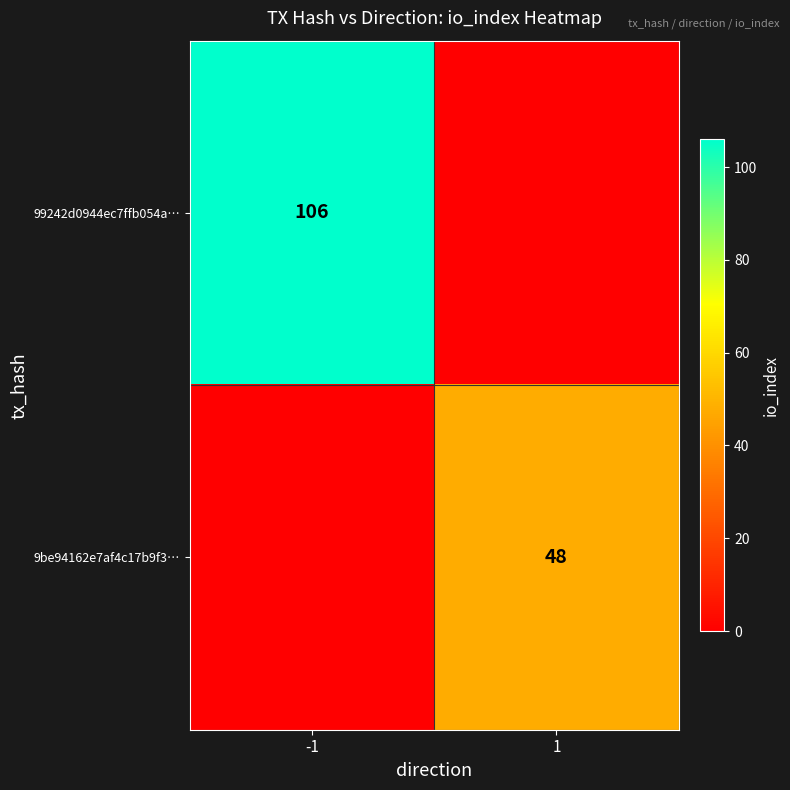

The 9be94162e7af4c17b9f3… series shows 48 at 1. True or false?

True